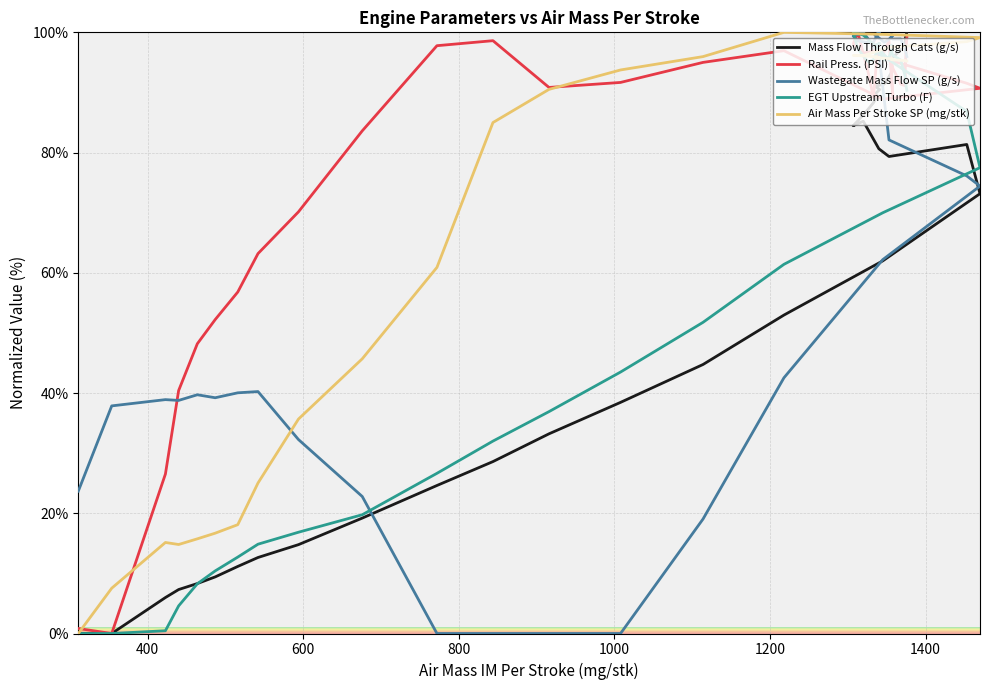

What is the maximum value for Rail Press. (PSI)?

100.0